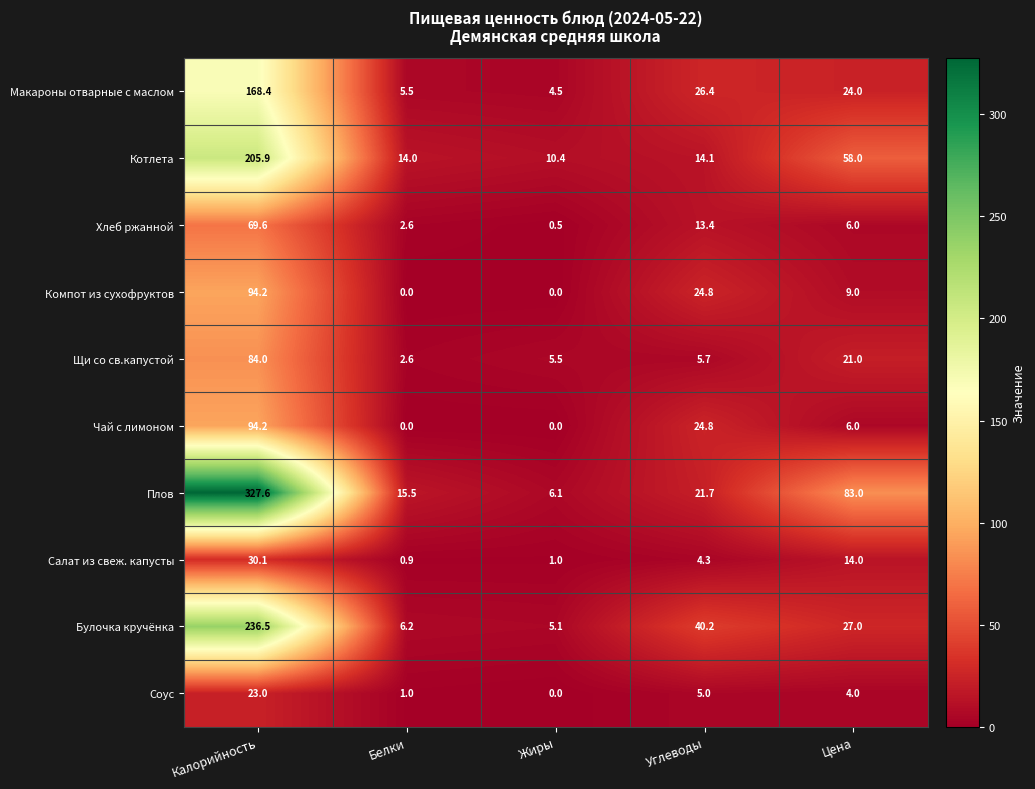

Where is Салат из свеж. капусты nearest to the value 15?

Цена